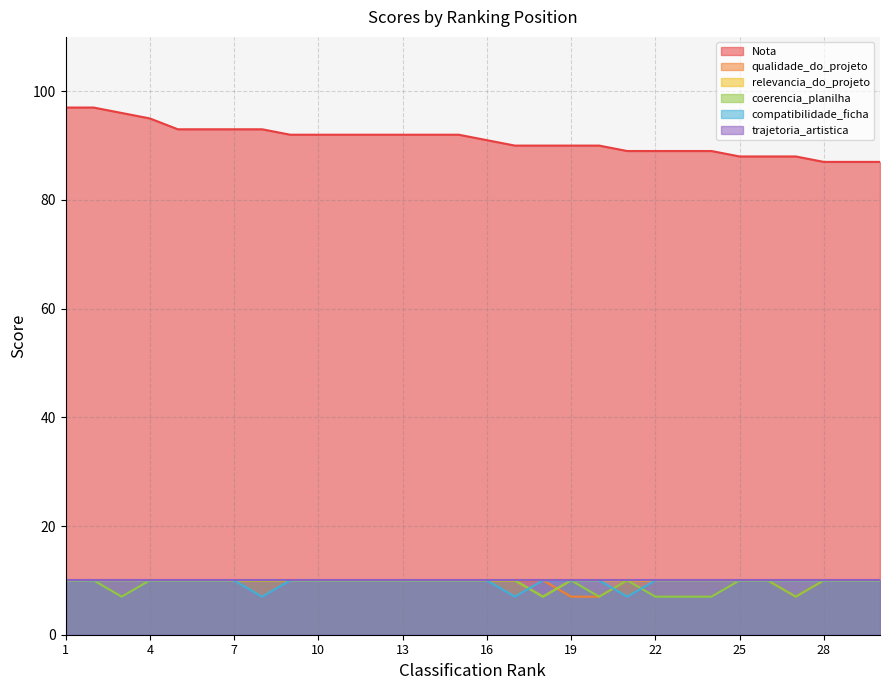

Which has a higher value, 13 or 12?

13